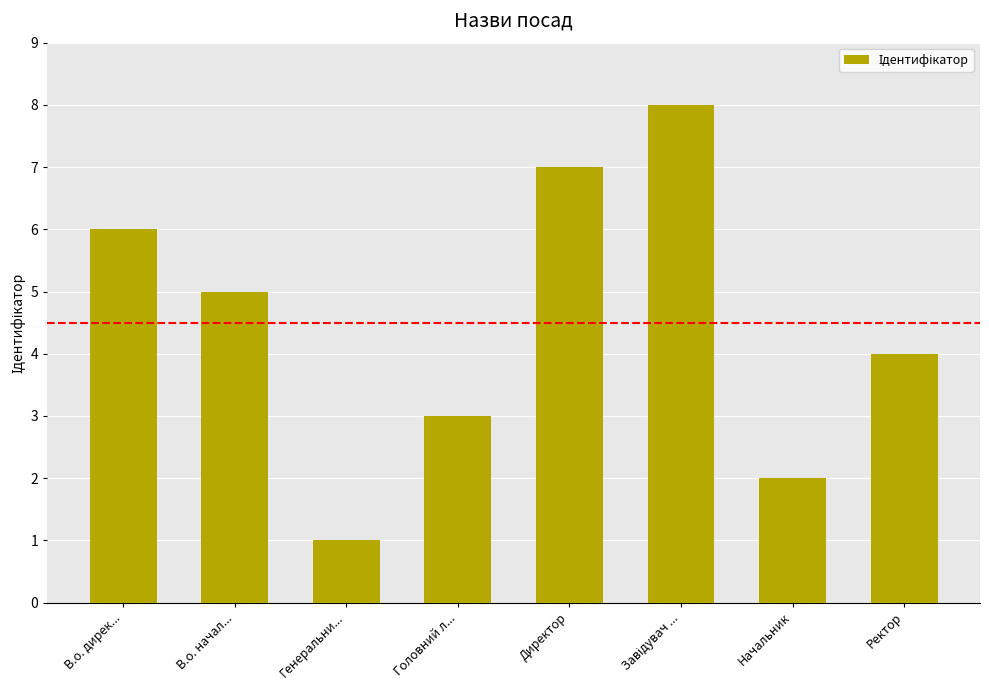

Are the bars horizontal?

No